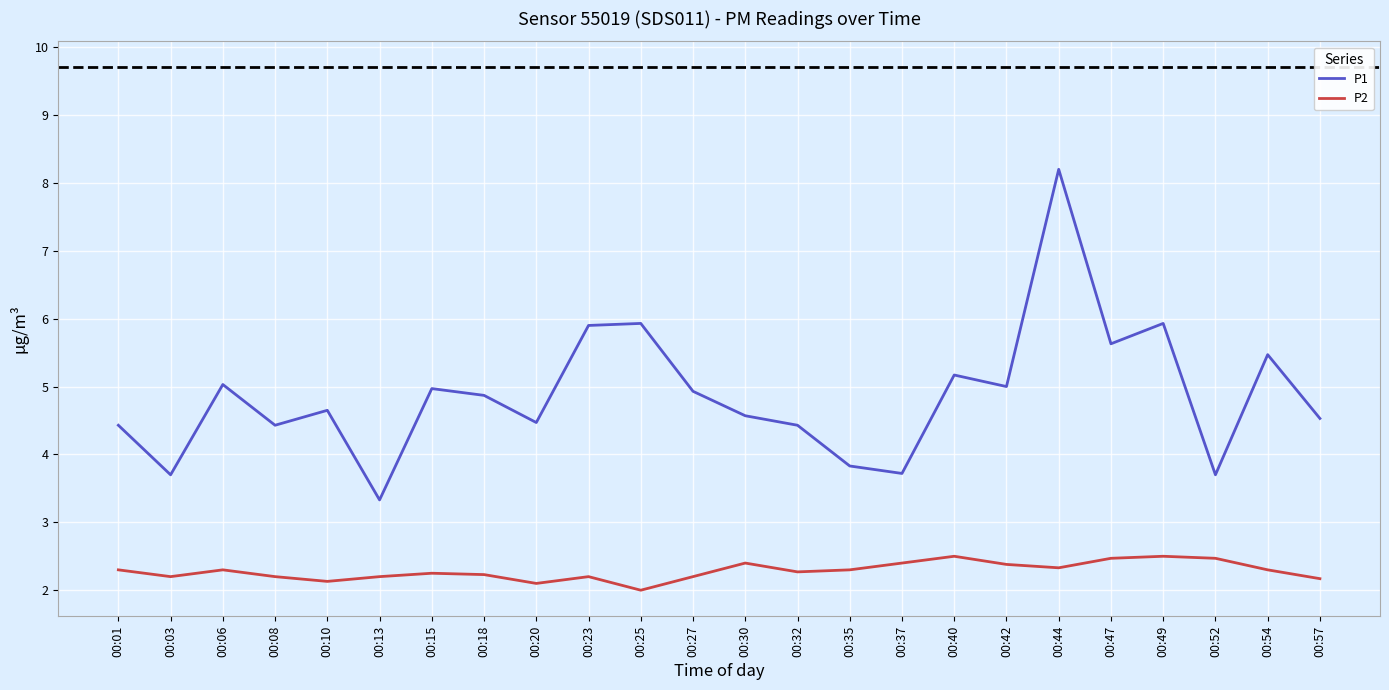

True or false: P1 and P2 cross at least once.

False